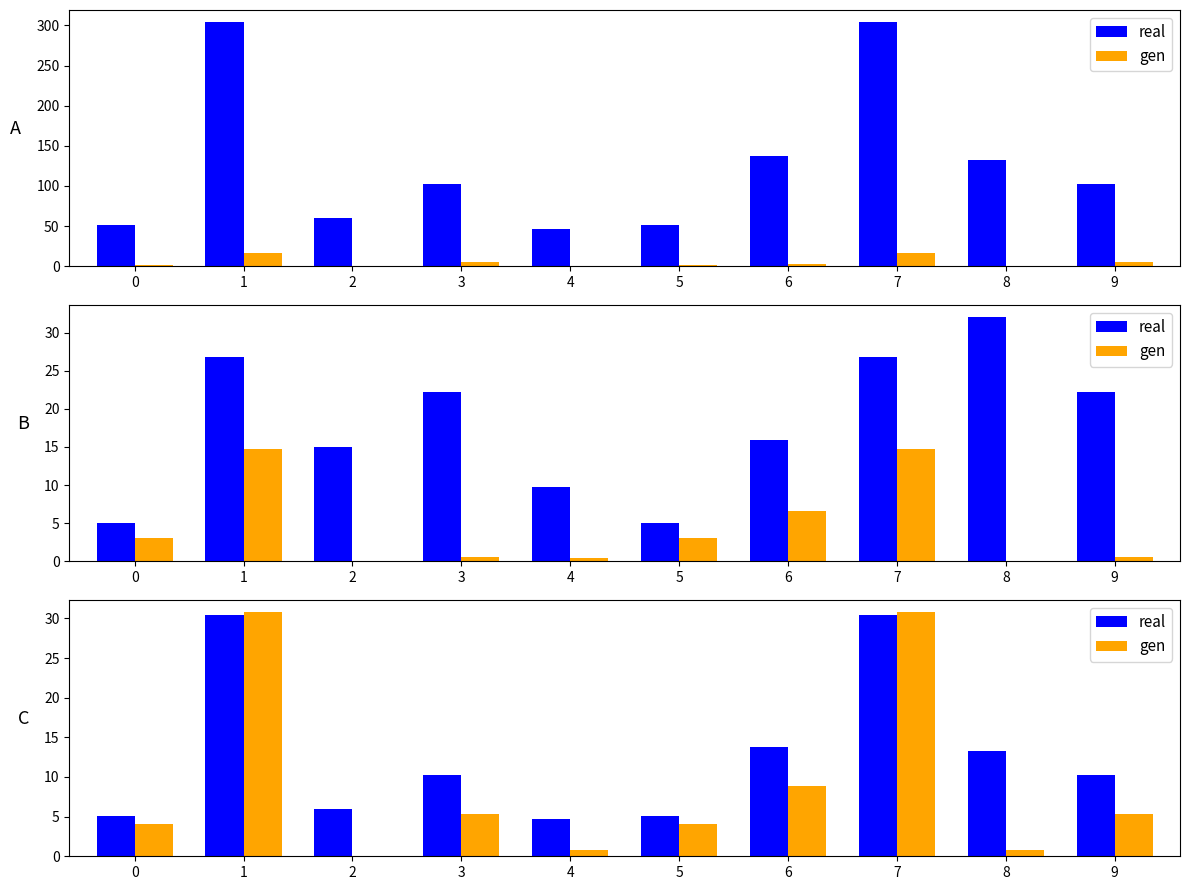

Which series changed the most between 0 and 3?

real